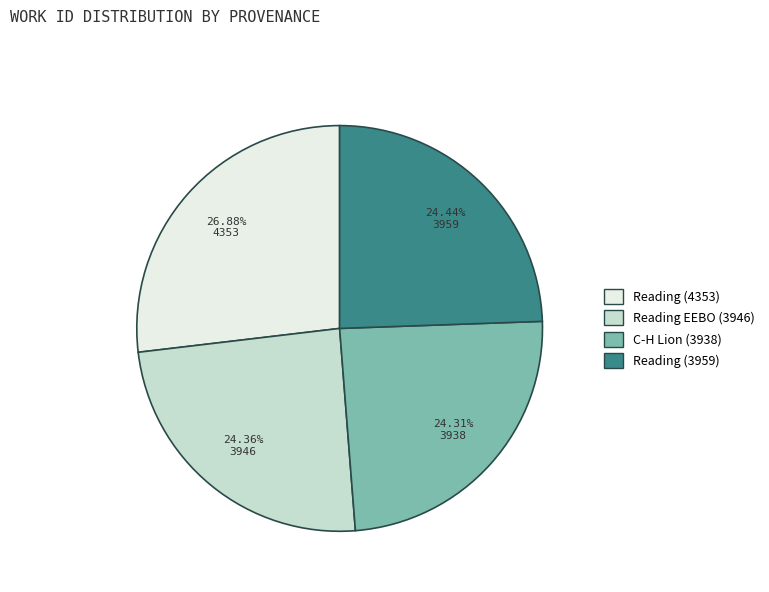

Count the number of slices in the pie.

4